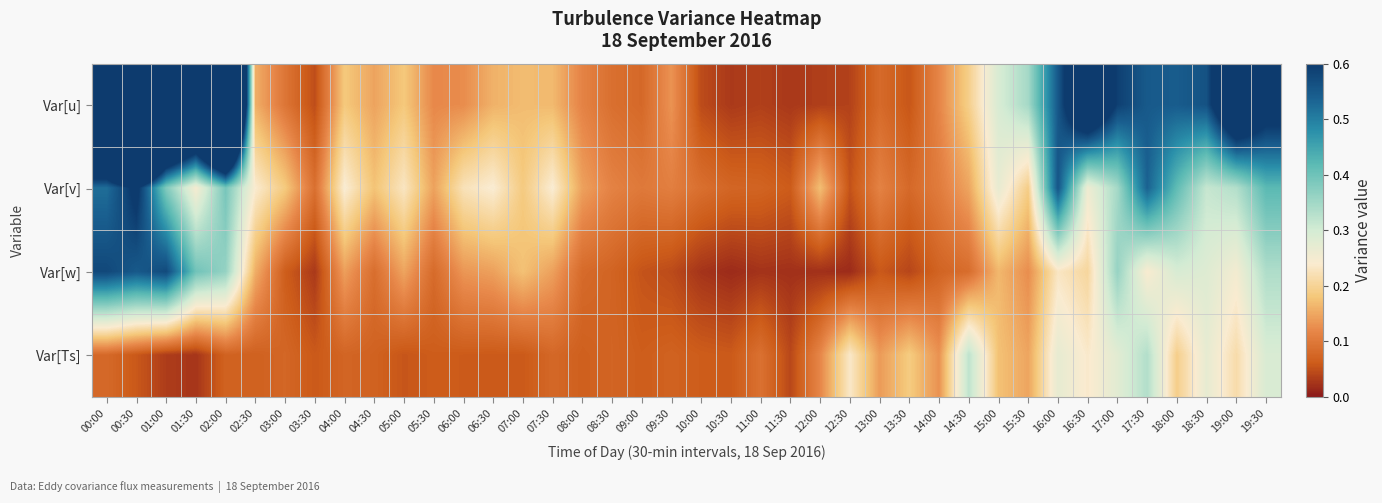

How many categories are shown in the chart?

40